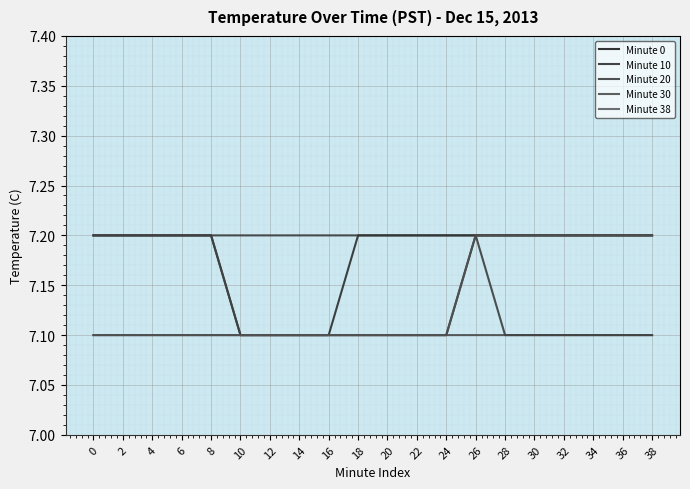

Does the chart display data point markers on the line(s)?

No